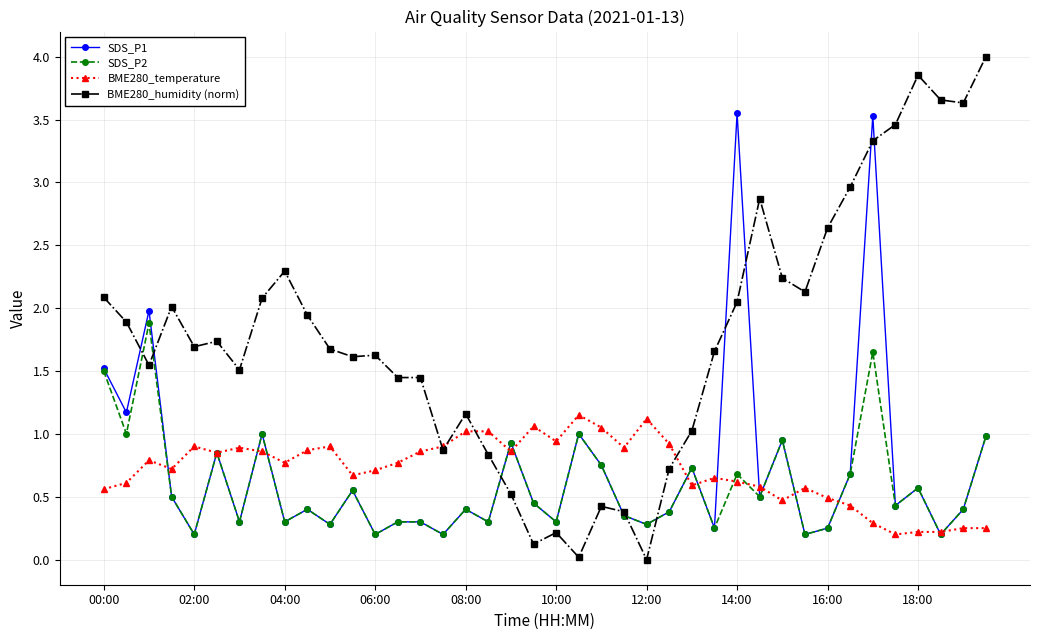

True or false: BME280_humidity (norm) has more than 0 interior local peaks.

True